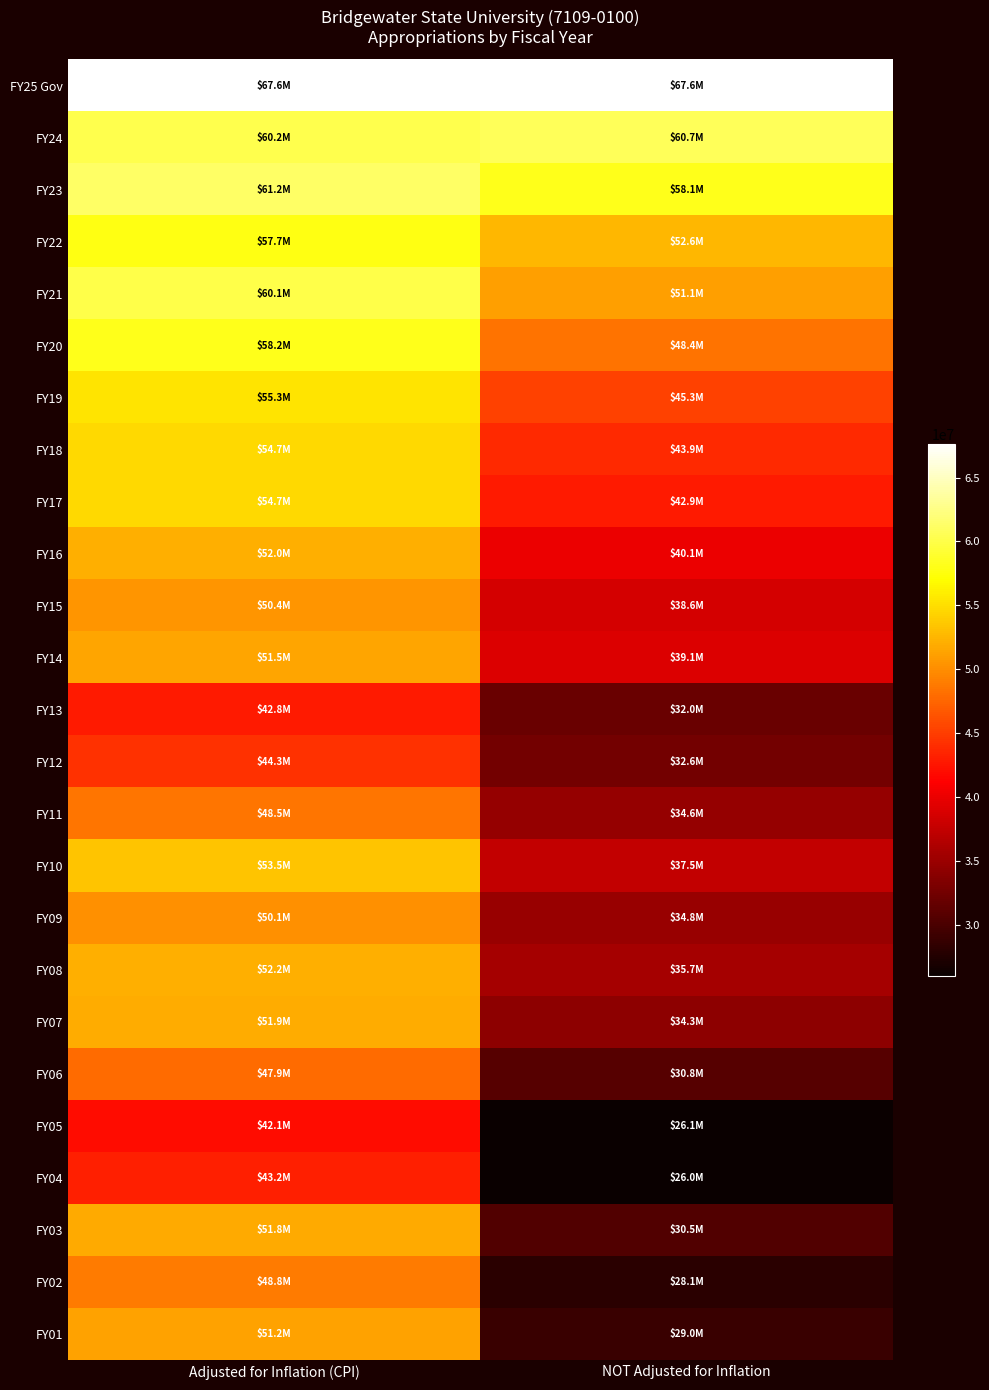

Which has a higher value, Adjusted for Inflation (CPI) or NOT Adjusted for Inflation?

Adjusted for Inflation (CPI)